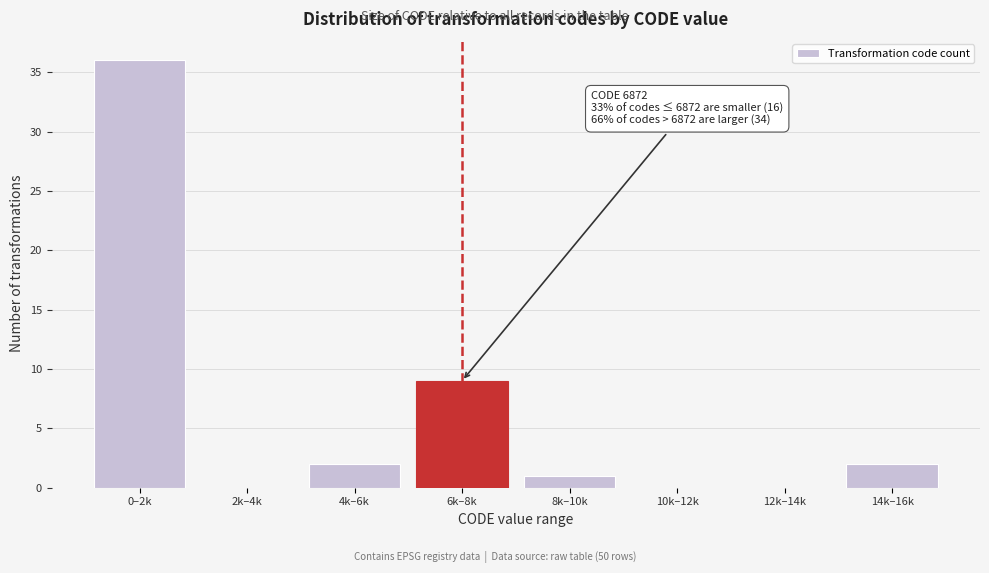

Reading left to right, transcribe all the data shown in this chart.

0–2k=36	2k–4k=0	4k–6k=2	6k–8k=9	8k–10k=1	10k–12k=0	12k–14k=0	14k–16k=2